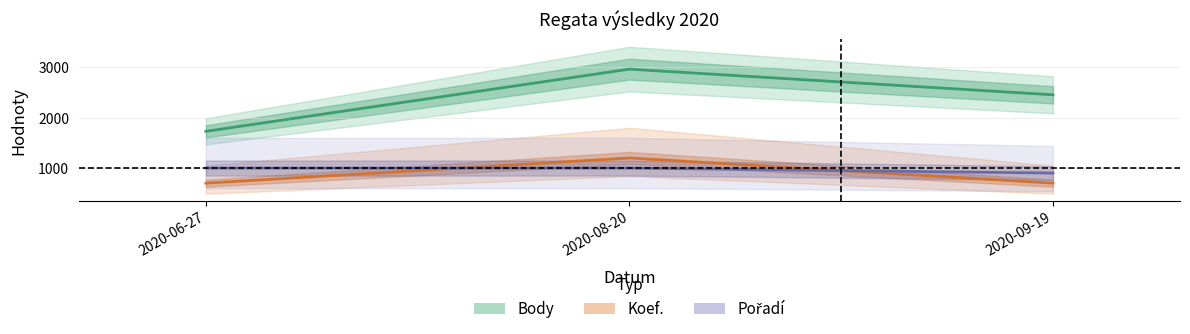

What are all the series names shown in the legend?

Body, Koef., Pořadí